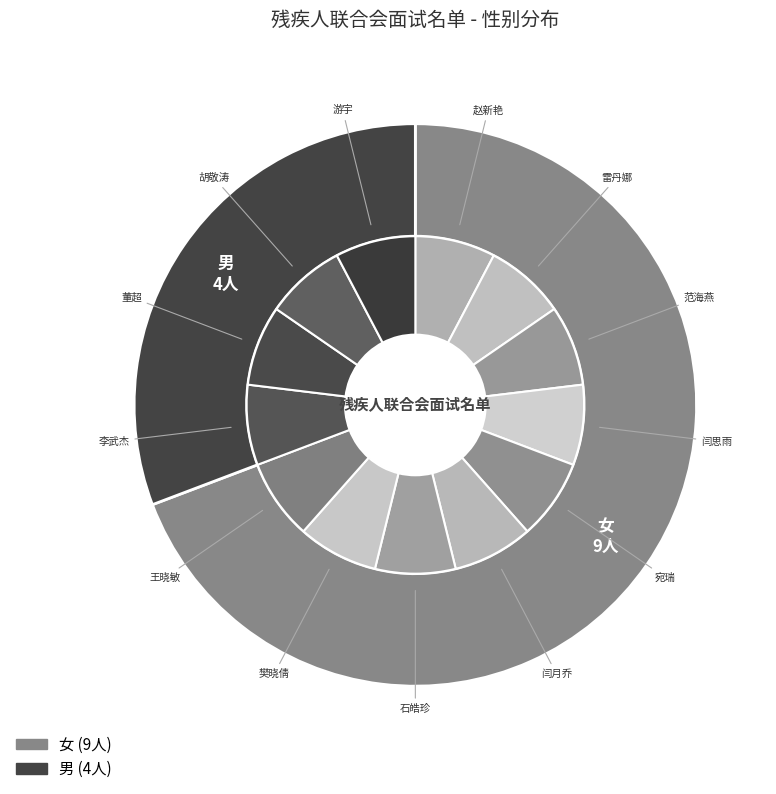

True or false: 女 accounts for 69% of the total.

True